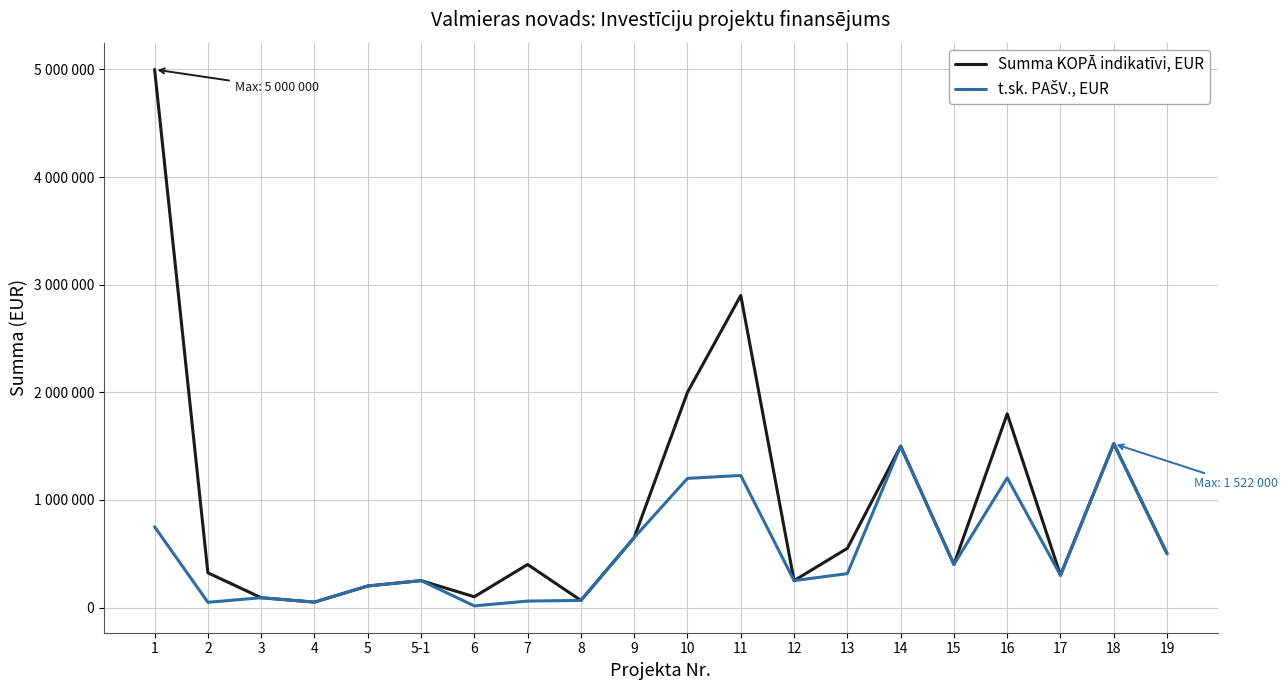

What is the label of the 16th point from the right?

5